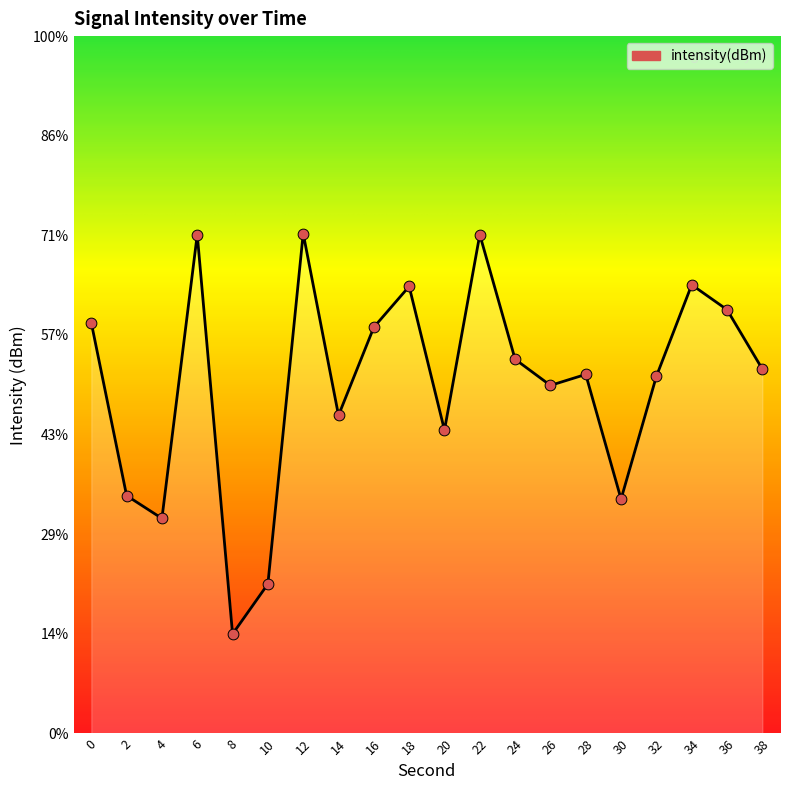

What is the change in value from 12 to 24?

-6.3